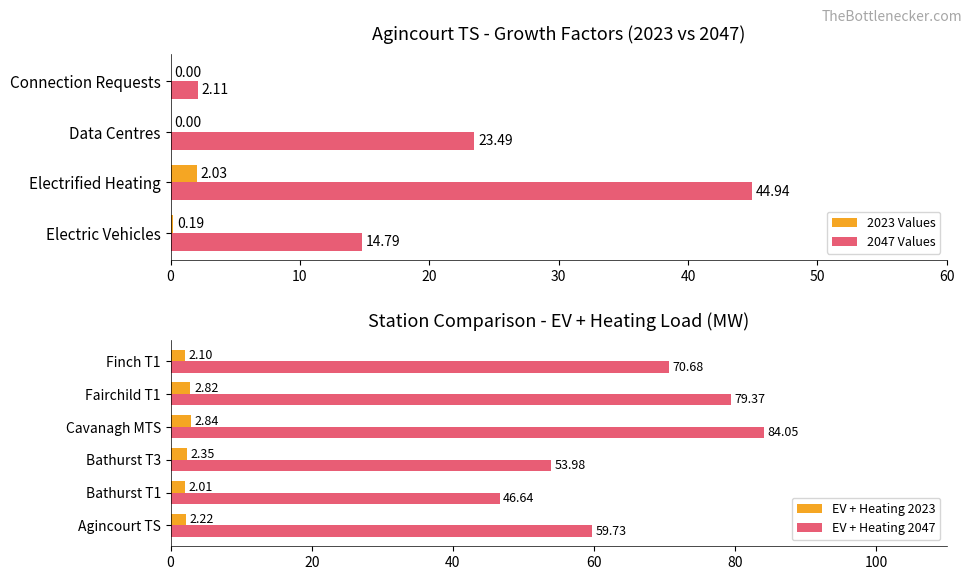

Which category has the highest value in the 2023 Values series?

Electrified Heating